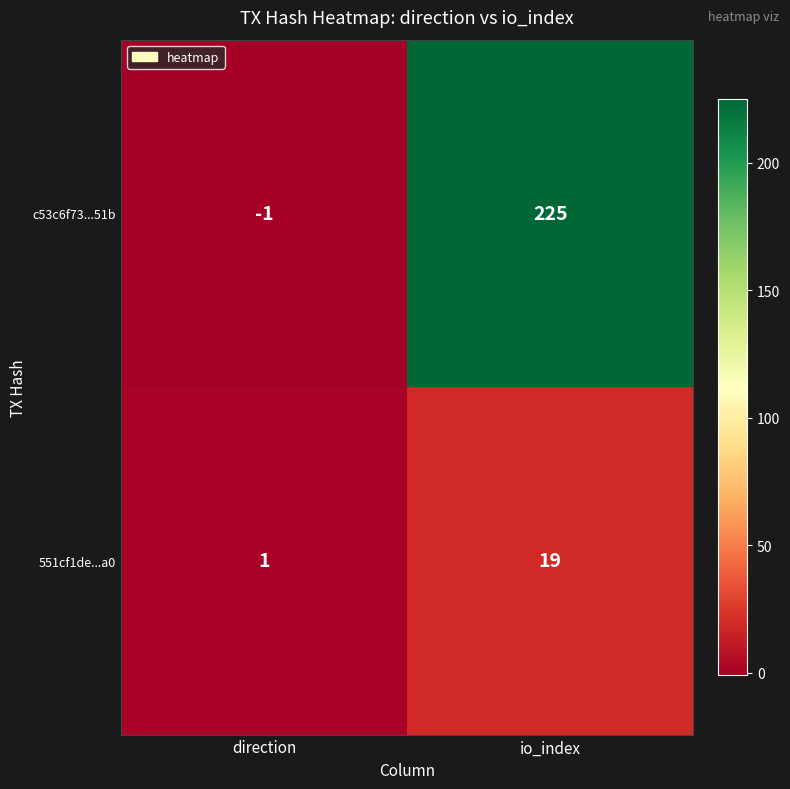

At which label is c53c6f73...51b closest to 112?

direction